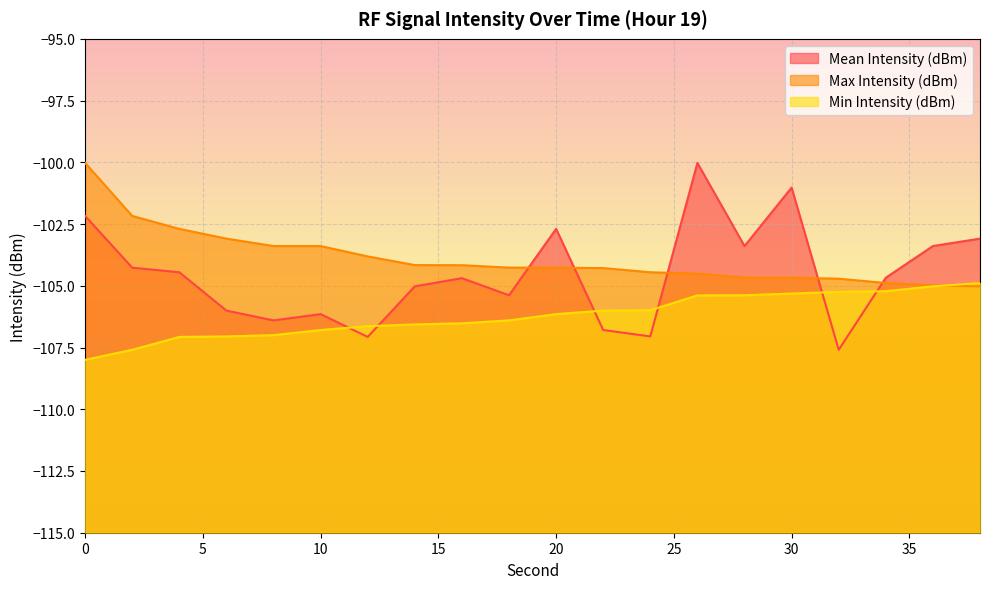

At which label is Max Intensity (dBm) closest to -102?

2